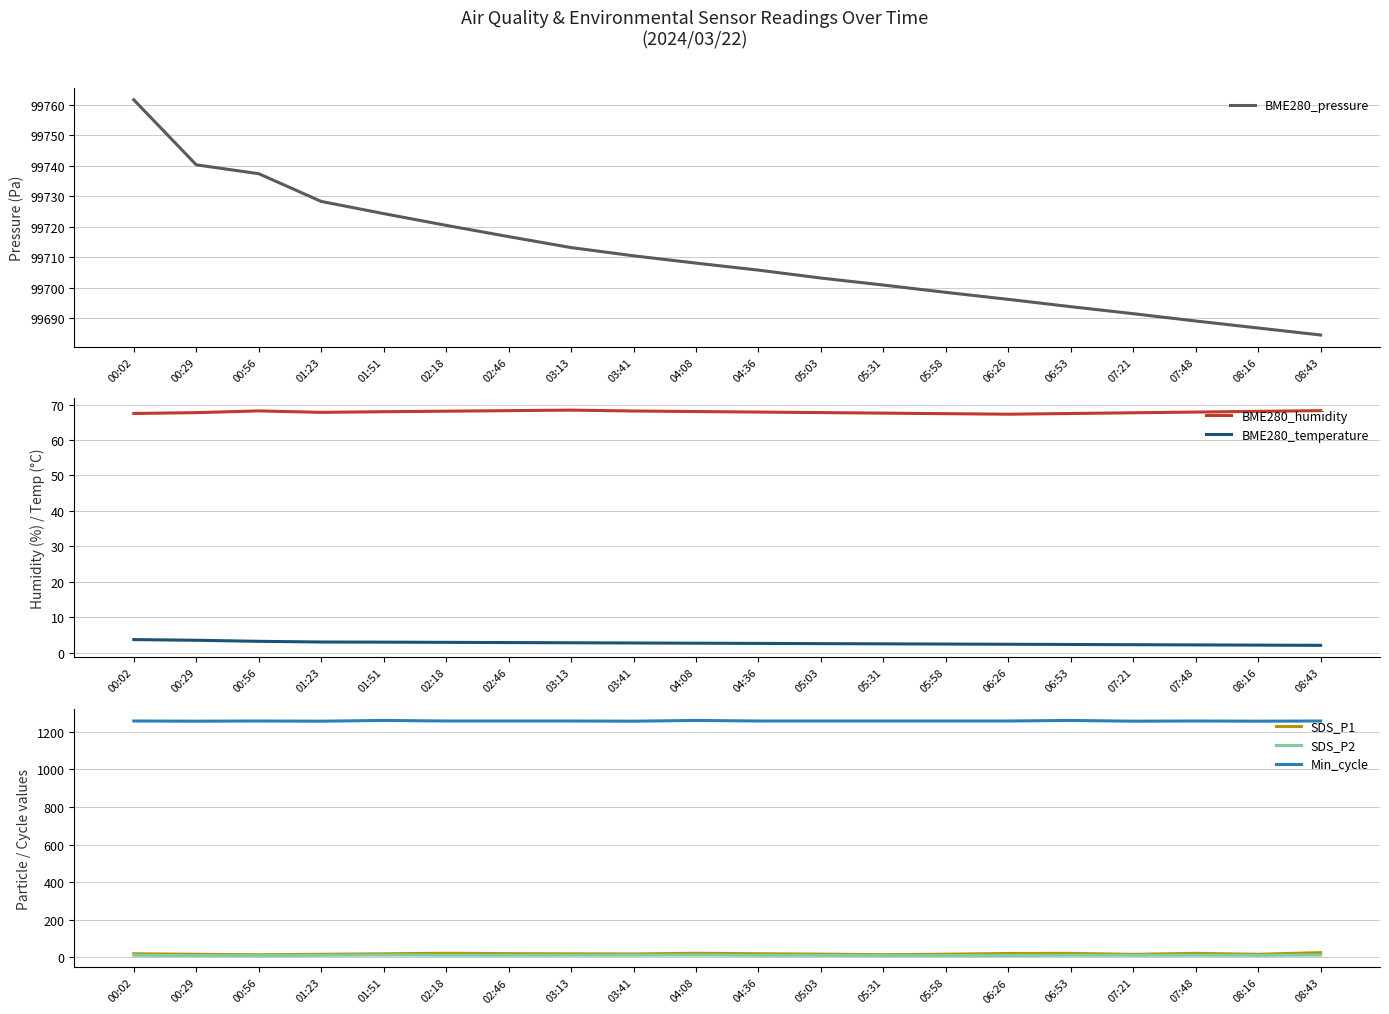

Which series changed the most between 00:29 and 02:46?

BME280_pressure